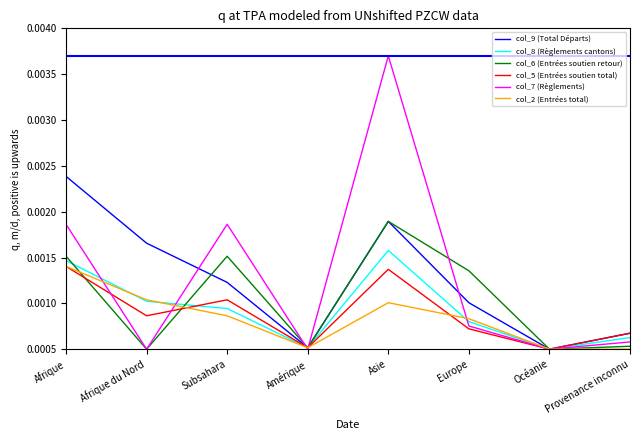

At which category is the sum across all series the highest?

Asie